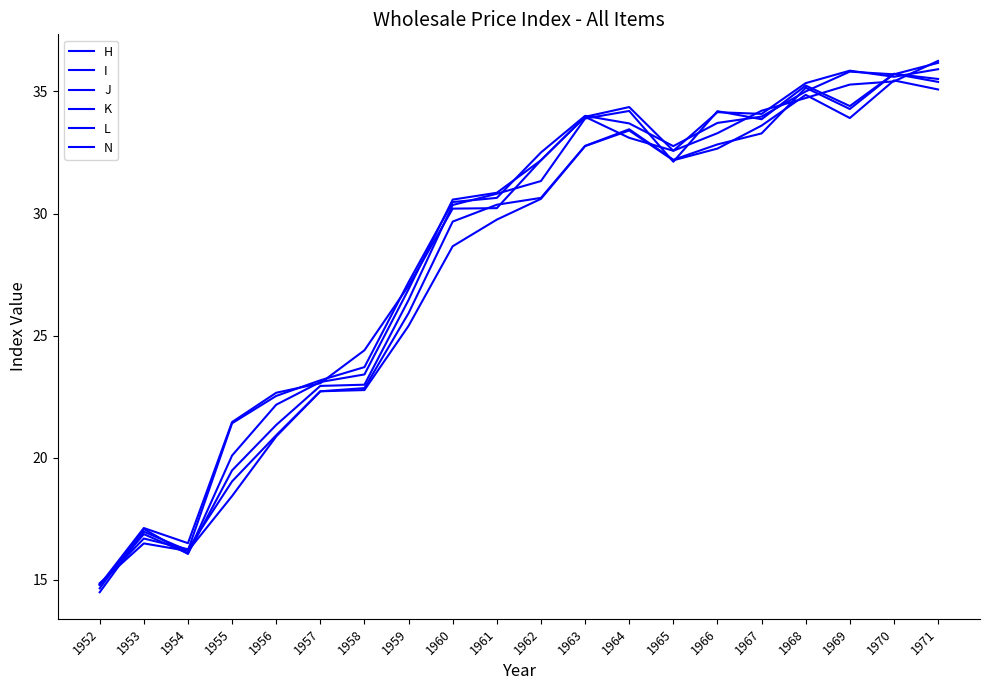

How many interior local peaks does the K series have?

4